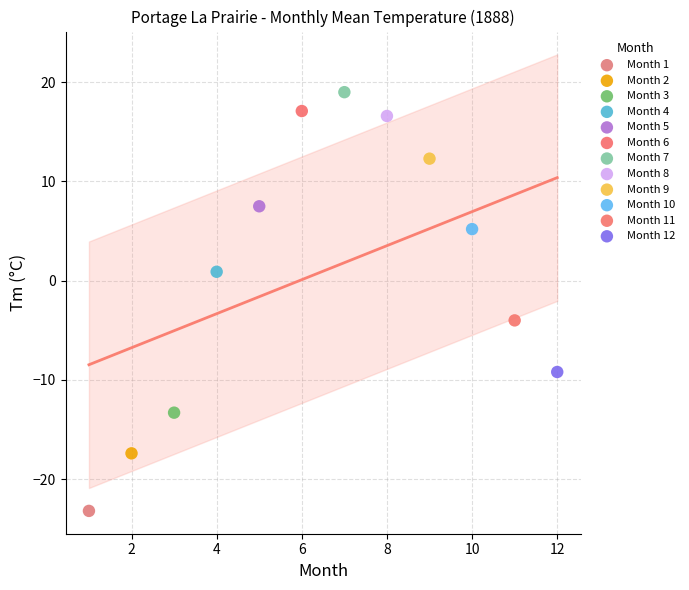

What are all the series names shown in the legend?

Month 1, Month 2, Month 3, Month 4, Month 5, Month 6, Month 7, Month 8, Month 9, Month 10, Month 11, Month 12